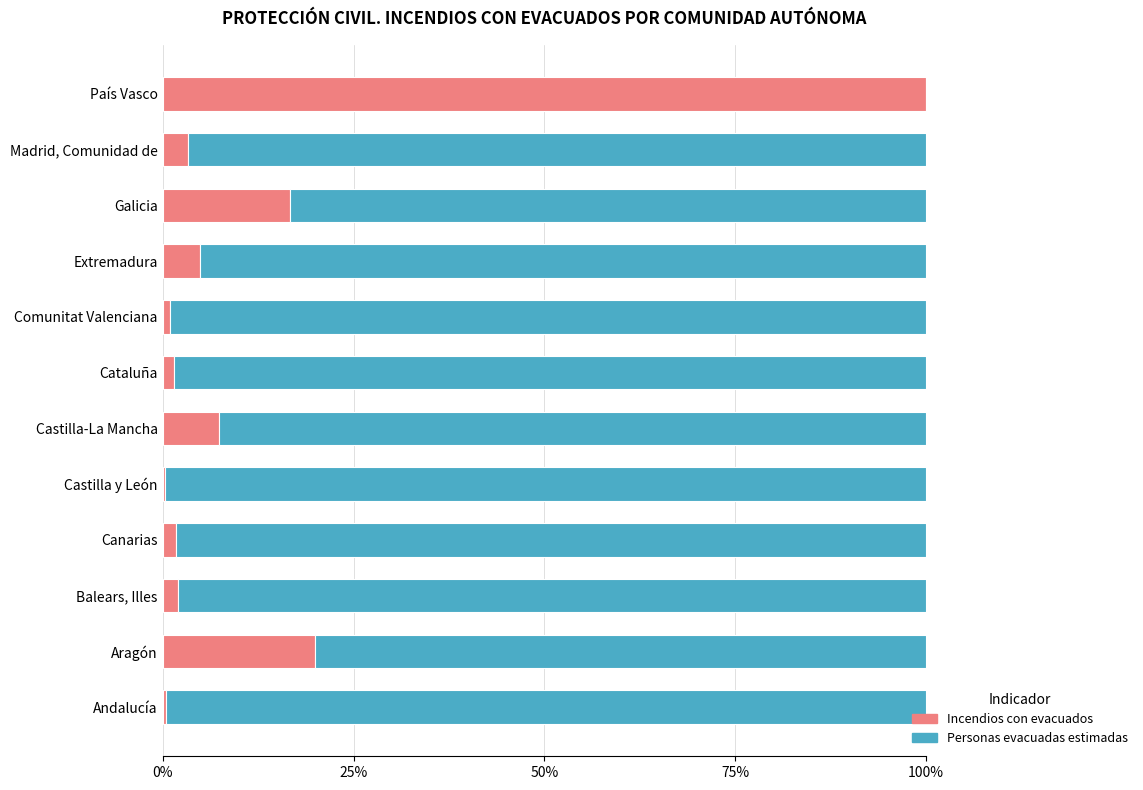

What is the total value across all series at Castilla-La Mancha?

100.0